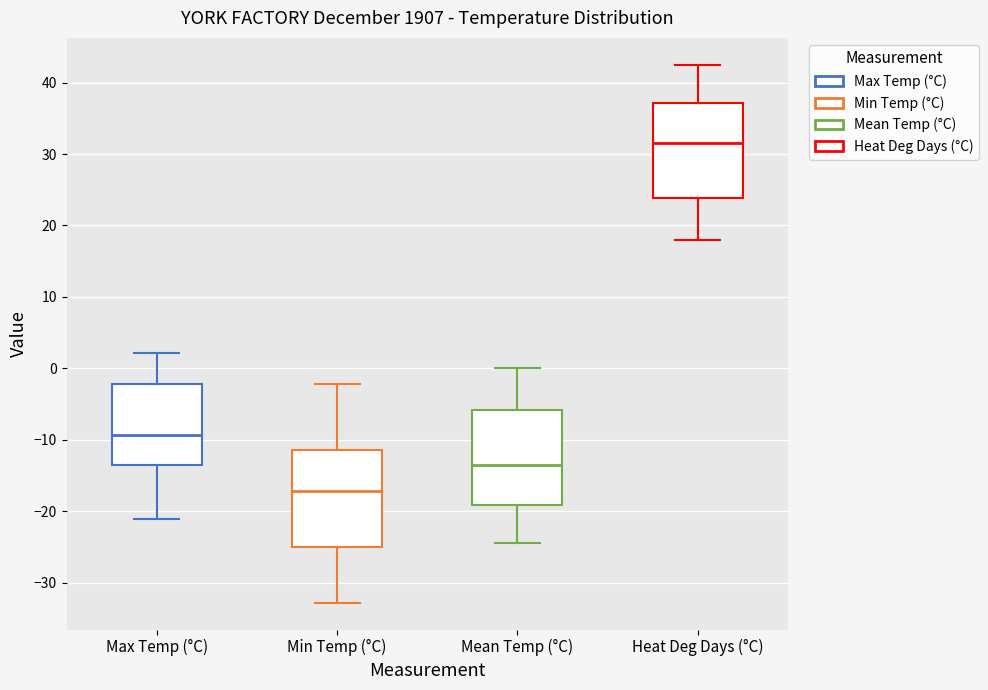

Where is the lower edge of the box for Max Temp (°C) on the y-axis? The values are not printed on the chart, so give them approximately, as read against the axis.

-14